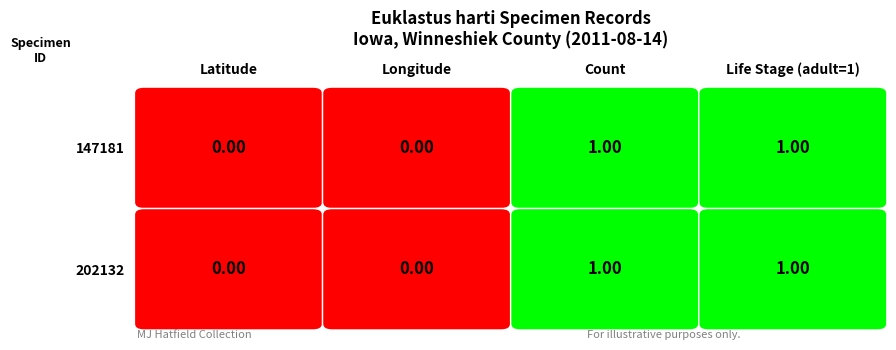

Count the 147181 values in the range 0 to 1.

4